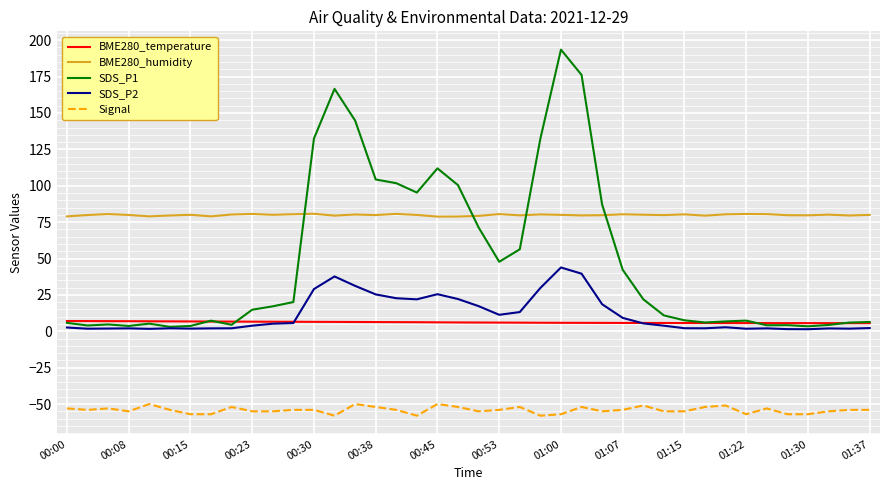

True or false: Signal and BME280_temperature cross at least once.

False